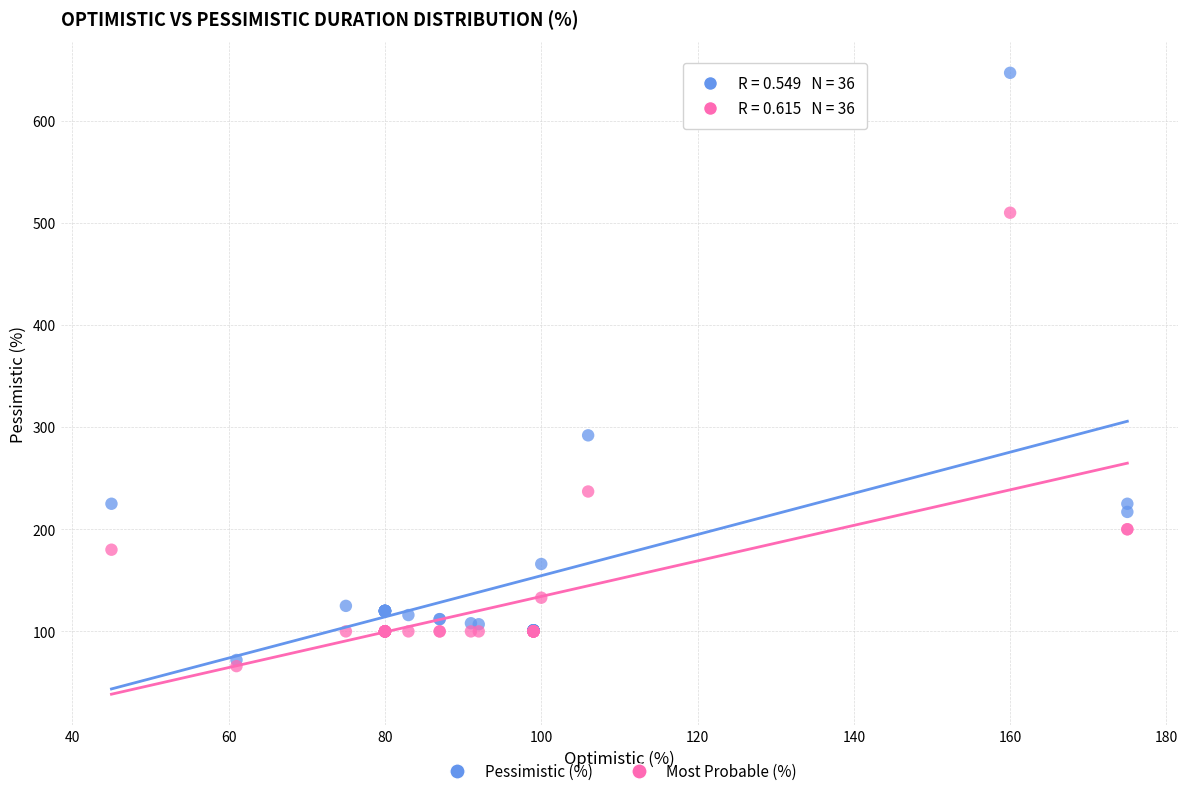

Across all series, what Y value is closest to 356?

292